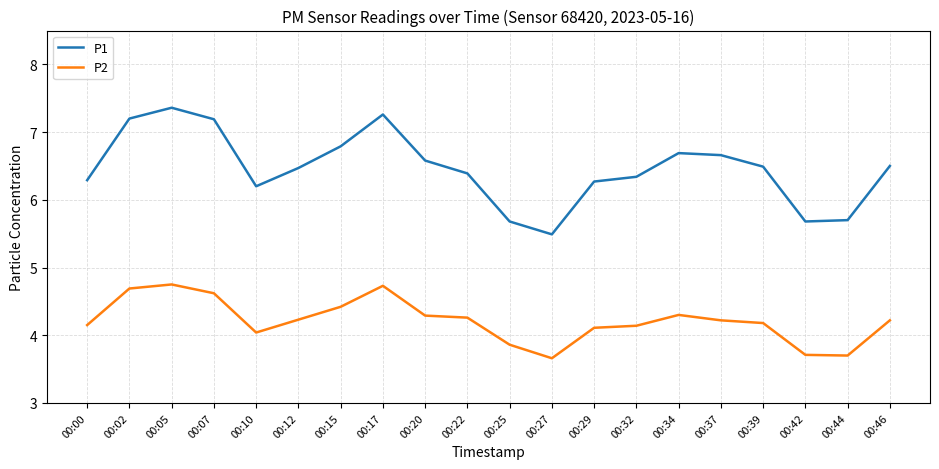

Which series has the largest total across all categories?

P1